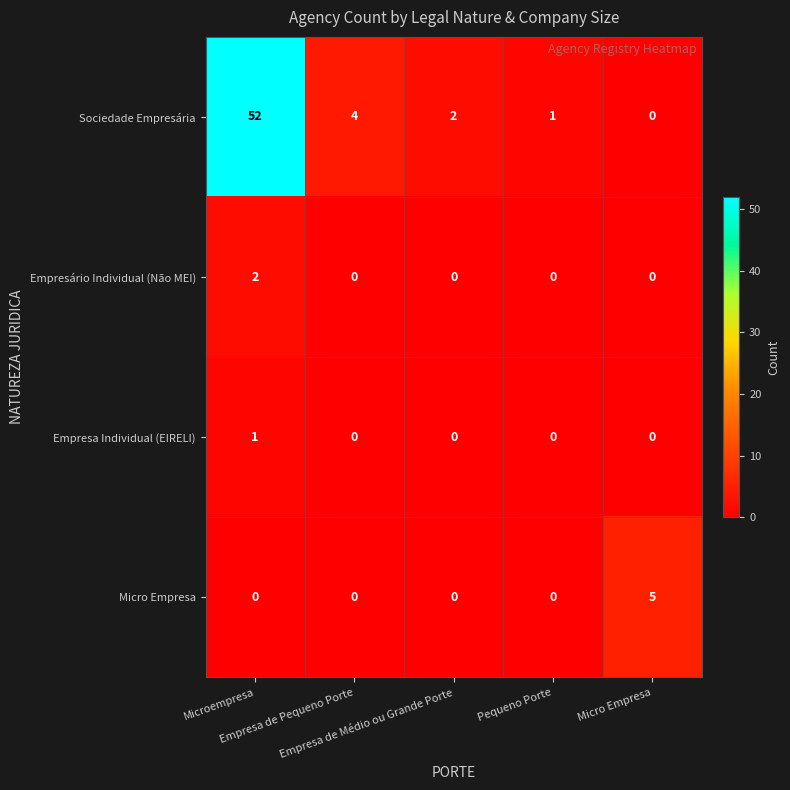

What is the difference between the highest and lowest values at Pequeno Porte?

1